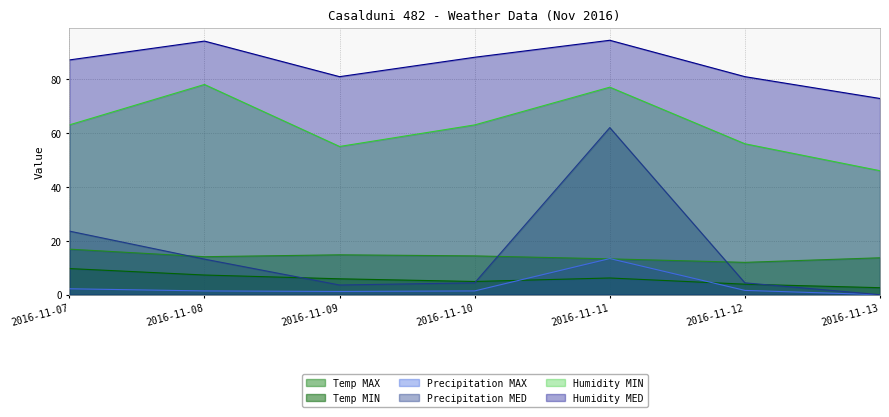

What is the approximate value of Temp MIN at 2016-11-11?

6.2